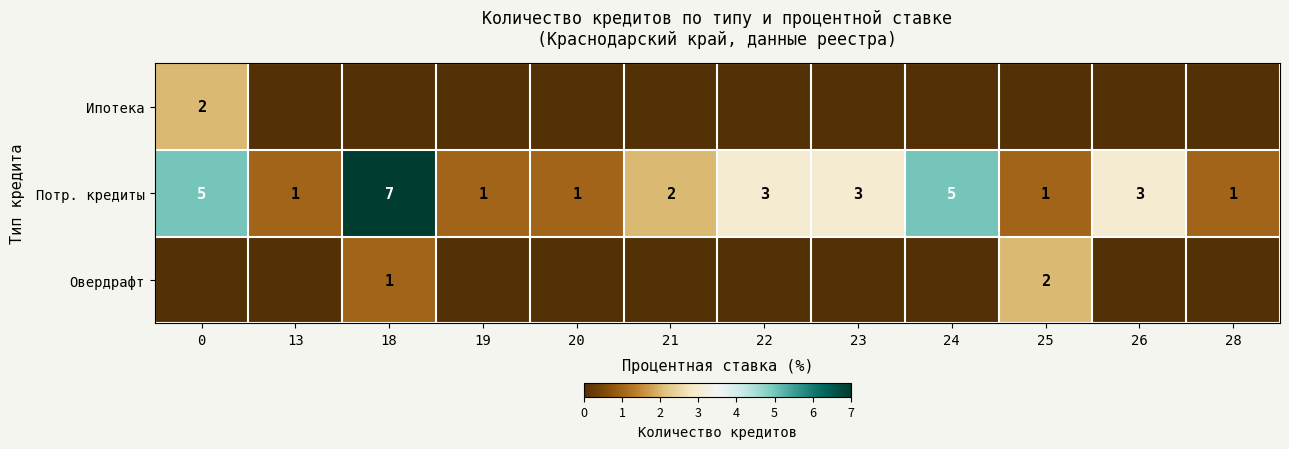

Count the Потр. кредиты values in the range 1 to 5.

11